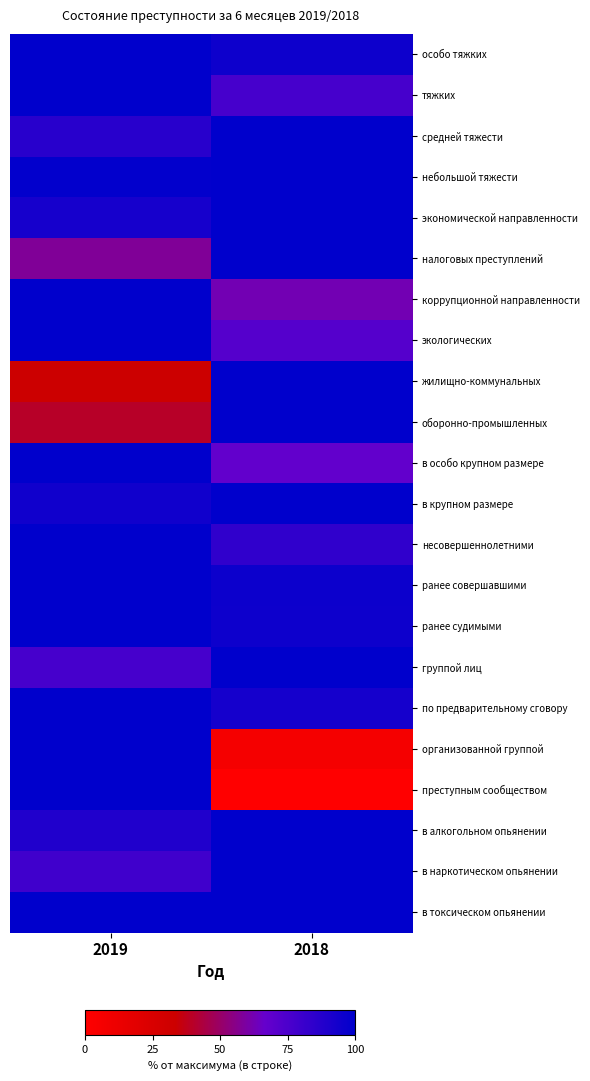

Reading left to right, transcribe all the data shown in this chart.

особо тяжких: 2019=100.0	2018=95.5
тяжких: 2019=100.0	2018=76.8
средней тяжести: 2019=86.7	2018=100.0
небольшой тяжести: 2019=98.9	2018=100.0
экономической направленности: 2019=92.3	2018=100.0
налоговых преступлений: 2019=58.2	2018=100.0
коррупционной направленности: 2019=100.0	2018=62.9
экологических: 2019=100.0	2018=72.0
жилищно-коммунальных: 2019=33.3	2018=100.0
оборонно-промышленных: 2019=40.0	2018=100.0
в особо крупном размере: 2019=100.0	2018=67.6
в крупном размере: 2019=94.3	2018=100.0
несовершеннолетними: 2019=100.0	2018=84.0
ранее совершавшими: 2019=100.0	2018=95.8
ранее судимыми: 2019=100.0	2018=95.4
группой лиц: 2019=76.9	2018=100.0
по предварительному сговору: 2019=100.0	2018=92.6
организованной группой: 2019=100.0	2018=6.2
преступным сообществом: 2019=100.0	2018=0.0
в алкогольном опьянении: 2019=89.3	2018=100.0
в наркотическом опьянении: 2019=78.8	2018=100.0
в токсическом опьянении: 2019=100.0	2018=100.0